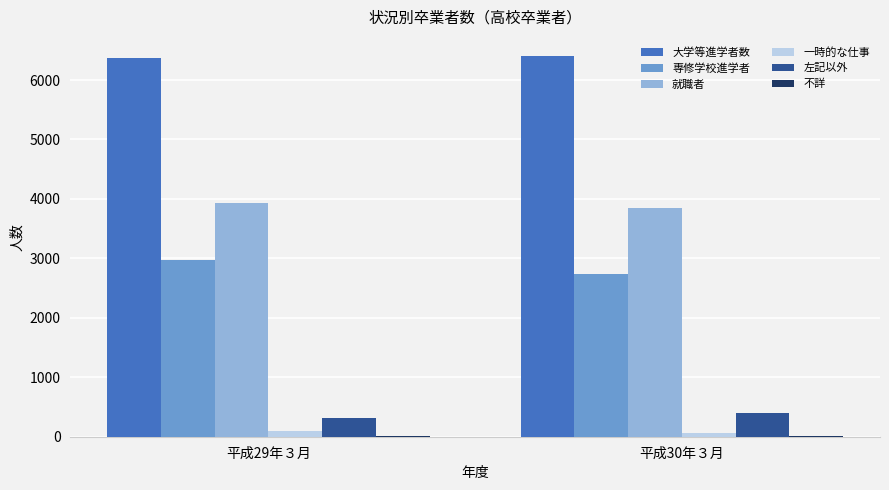

How many data points does each series have?

2